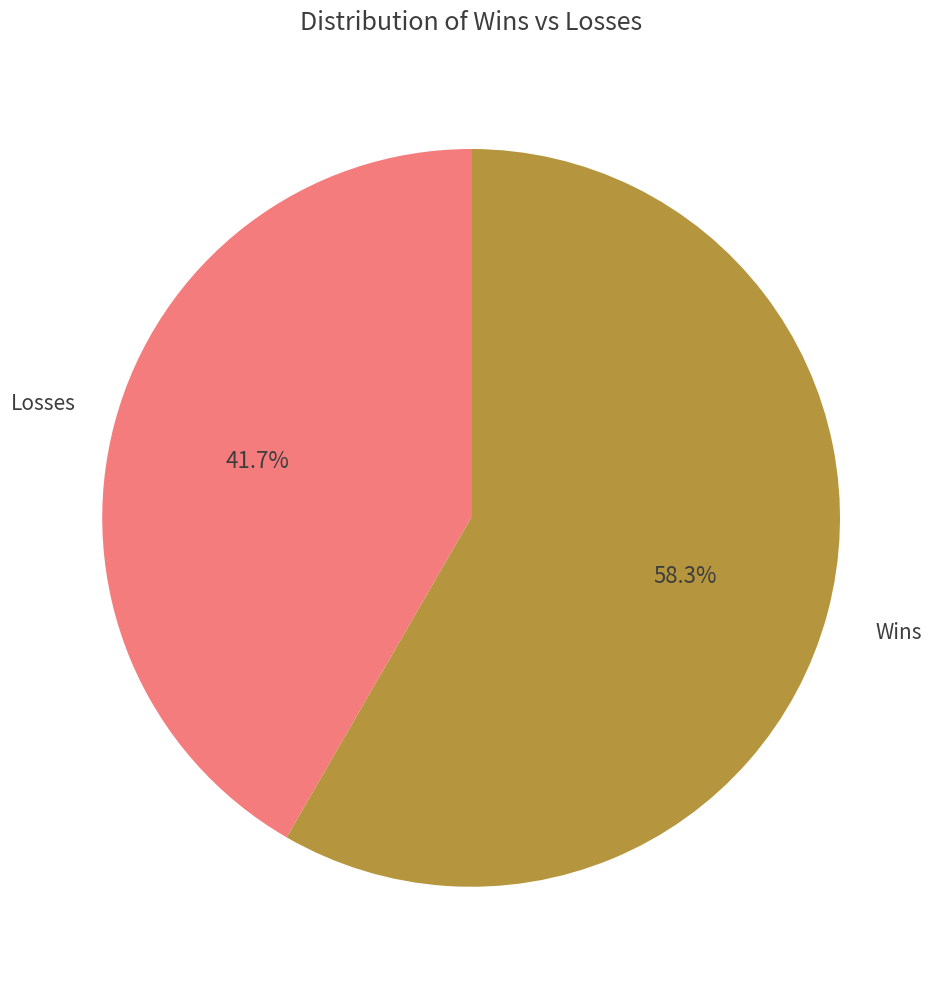

Does any single category account for the majority?

Yes